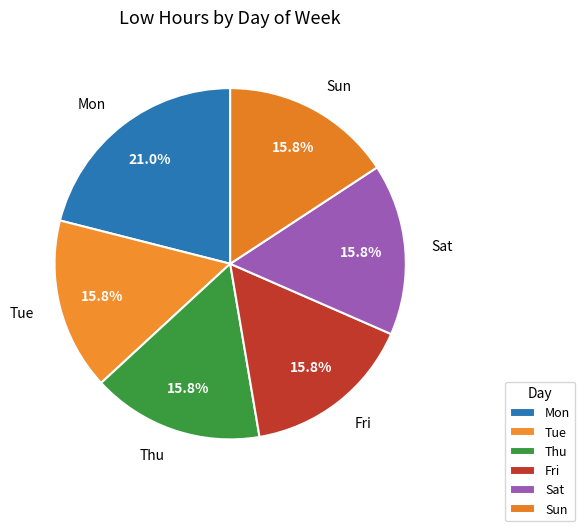

Does any single category account for the majority?

No